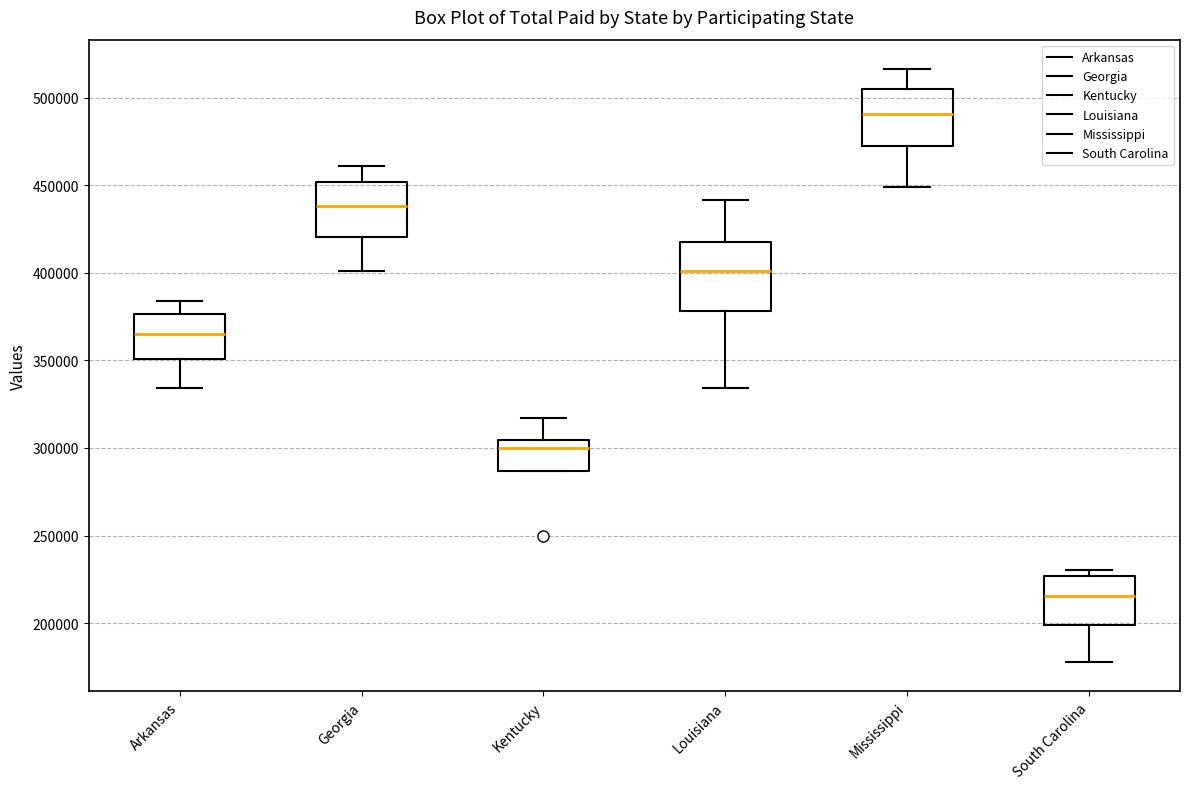

Reading left to right, transcribe this box plot: for each box, give where its median line is, the range the box spans, and where its two whiskers end, as read against the y-axis. The values are not printed on the chart, so give them approximately, as read against the axis.

Arkansas: median 365000, box 350000 to 375000, whiskers 335000 to 385000
Georgia: median 440000, box 420000 to 450000, whiskers 400000 to 460000
Kentucky: median 300000, box 285000 to 305000, whiskers 285000 to 315000
Louisiana: median 400000, box 380000 to 415000, whiskers 335000 to 440000
Mississippi: median 490000, box 470000 to 505000, whiskers 450000 to 515000
South Carolina: median 215000, box 200000 to 225000, whiskers 180000 to 230000